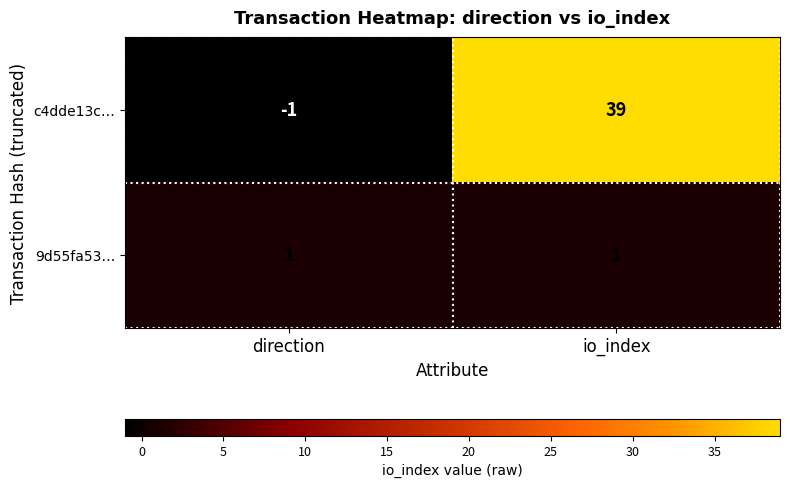

List the series in order of their overall mean, lowest first.

9d55fa53…, c4dde13c…